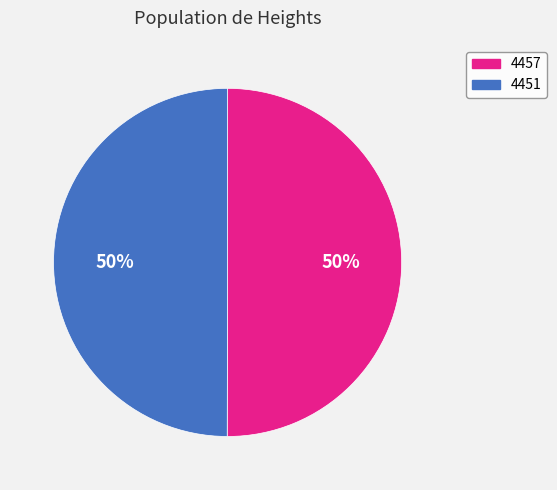

True or false: 4457 accounts for 50% of the total.

True